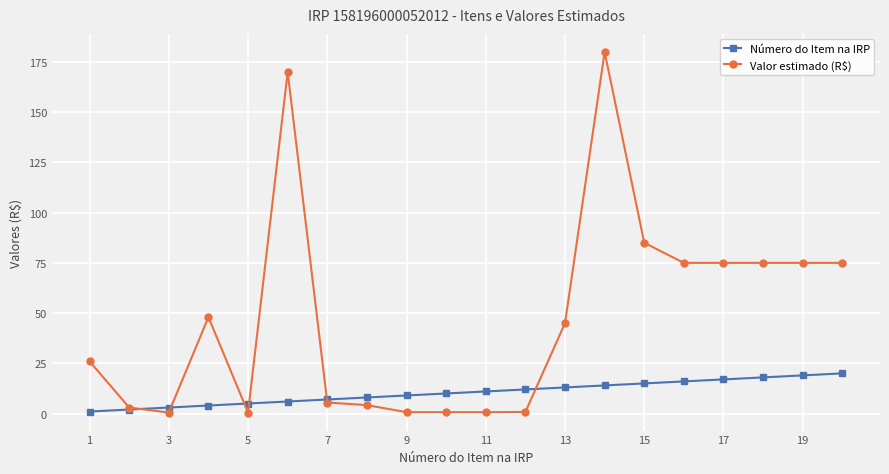

List the series in order of their overall mean, highest first.

Valor estimado (R$), Número do Item na IRP